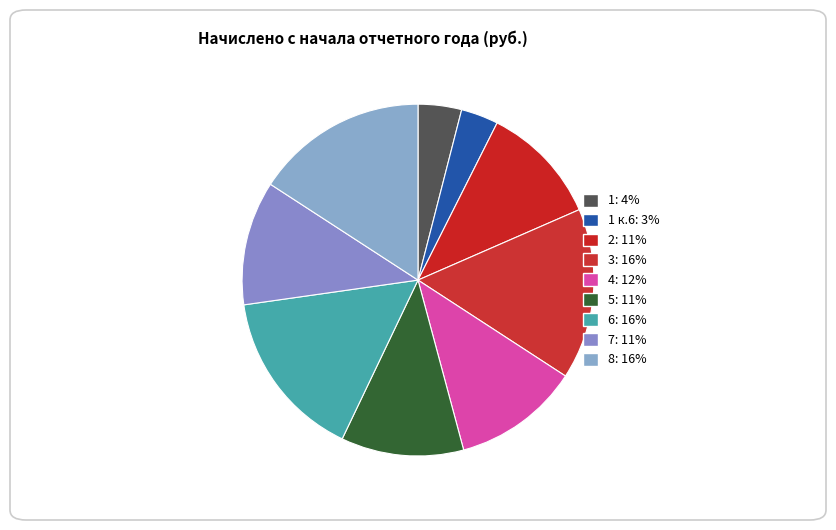

What is the smallest slice in the pie chart?

1 к.6